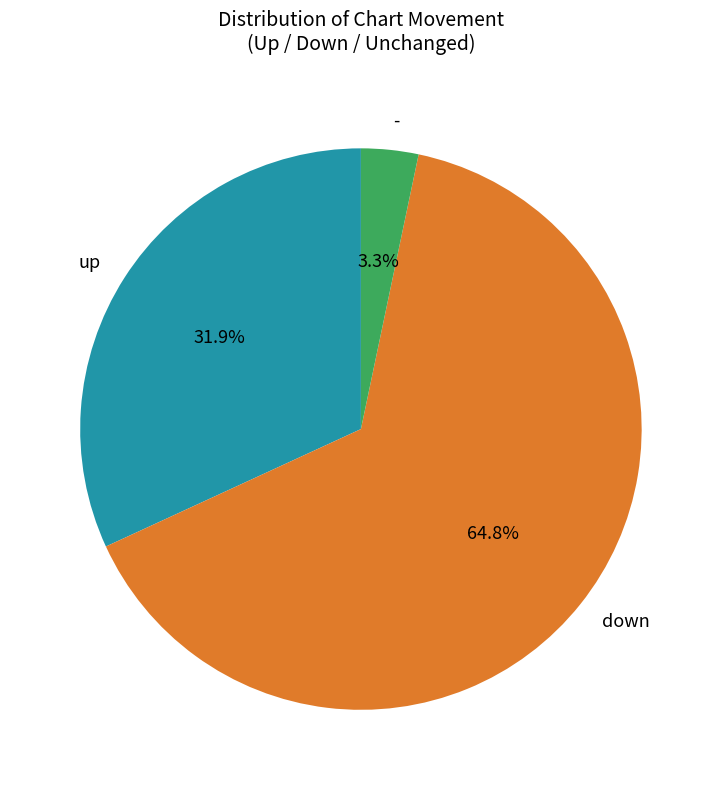

To the nearest percent, what is the average slice percentage?

33%